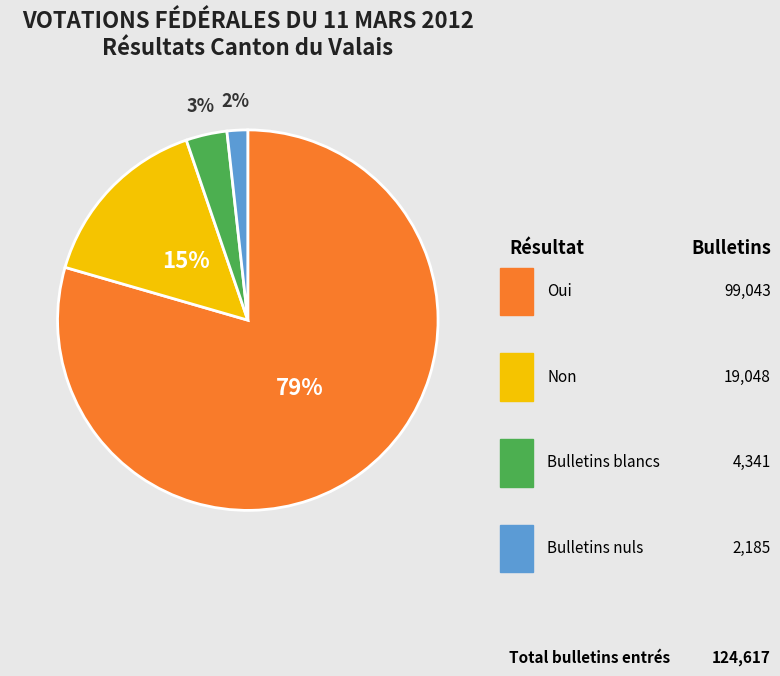

Is there any slice that represents more than half of the pie?

Yes